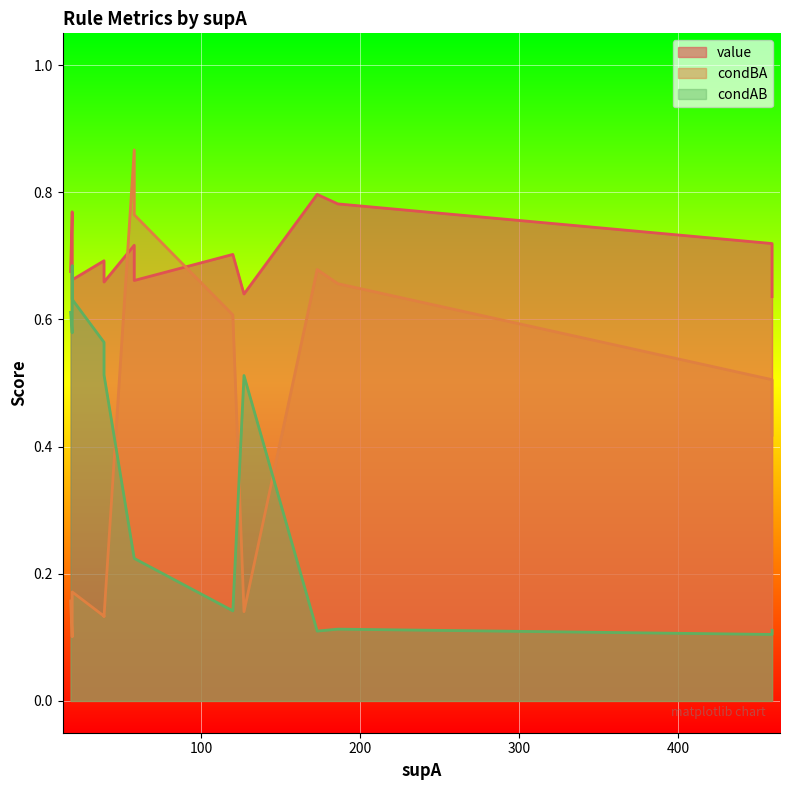

Which category has the highest value in the condBA series?

4